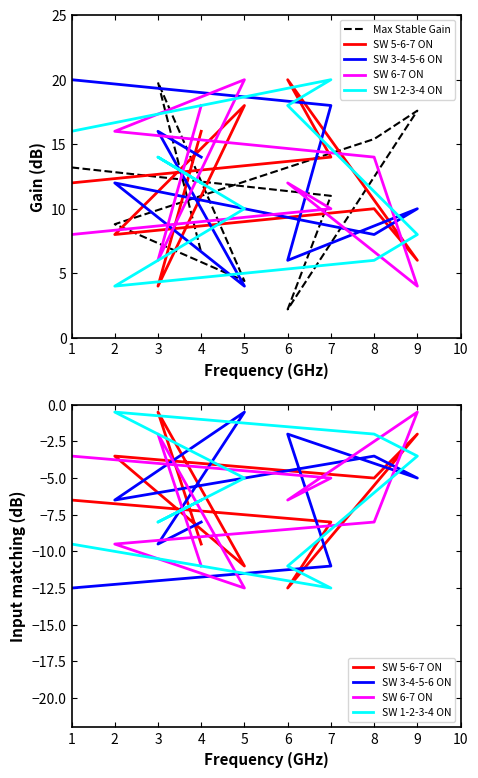

Where is SW 5-6-7 ON nearest to the value -6?

1